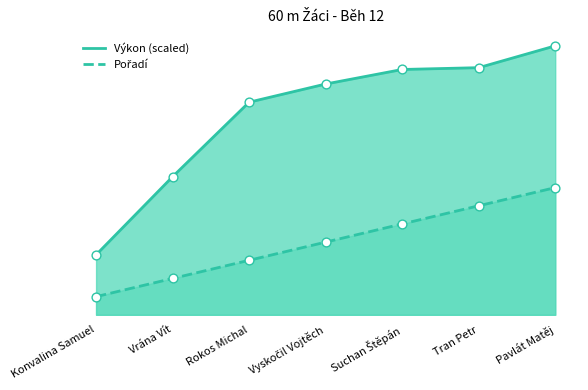

At how many categories does at least one series exceed 5?

6